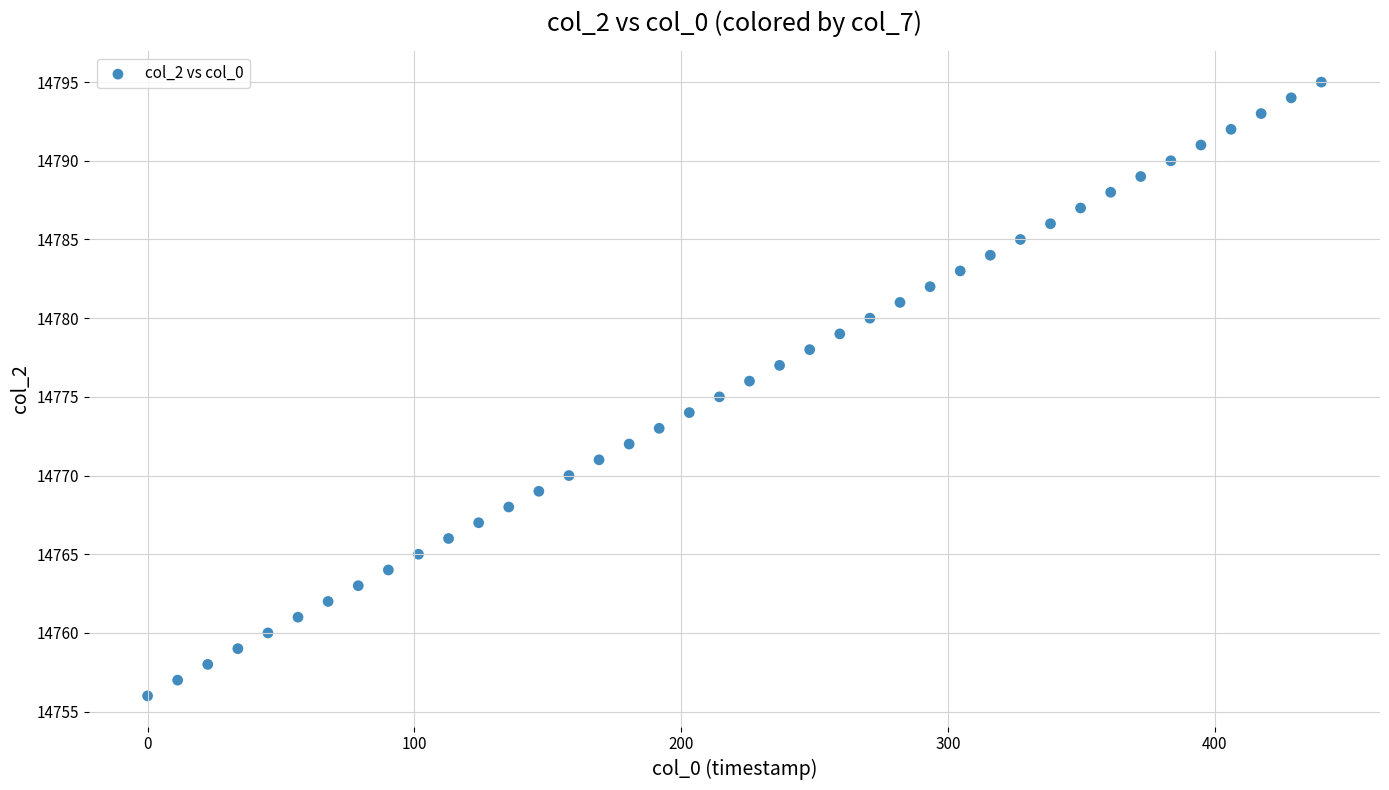

What is the range of Y values (max minus min)?

39